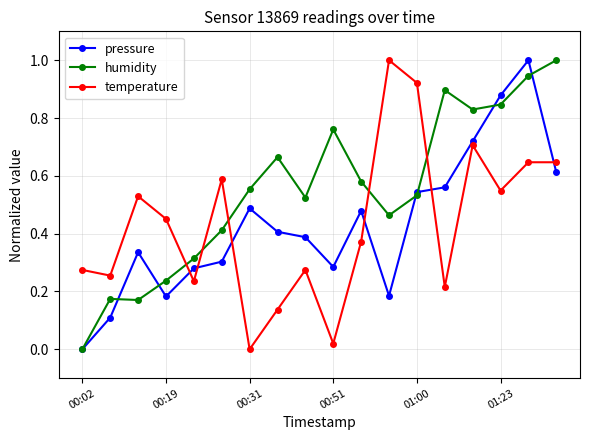

After their last crossing, which series has the higher values: temperature or humidity?

humidity